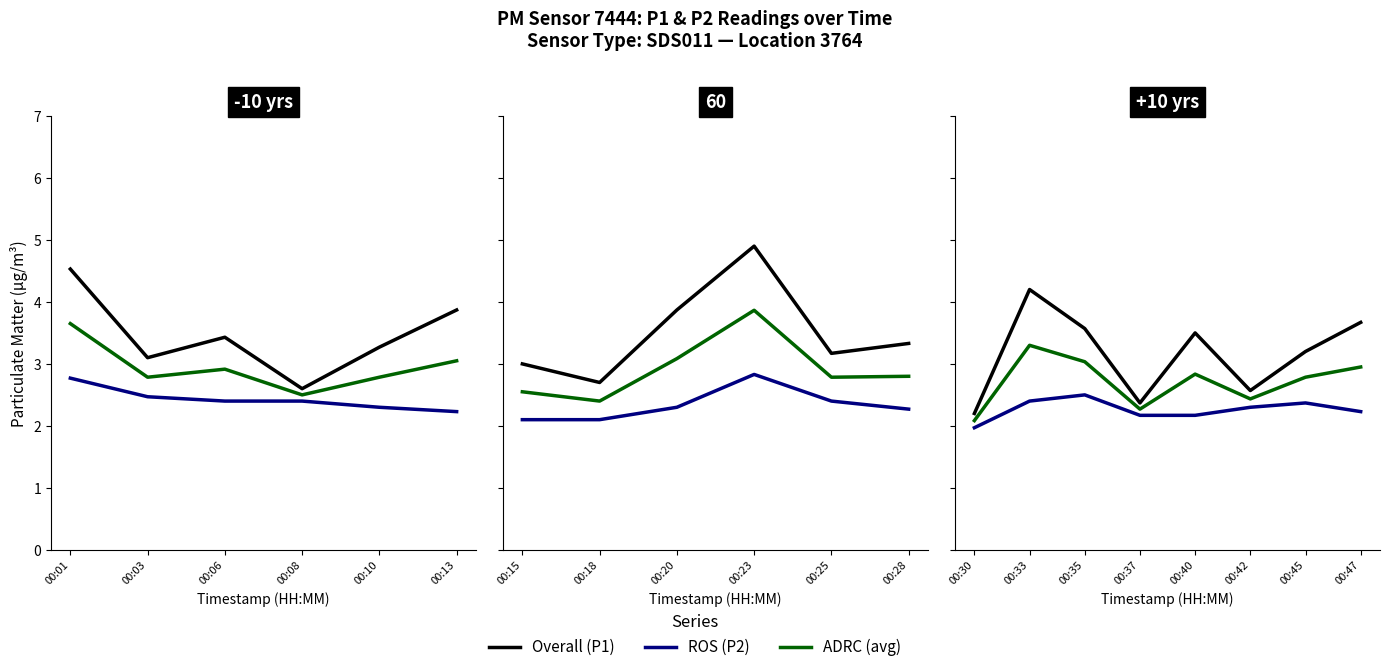

Count the number of data series in this chart.

3